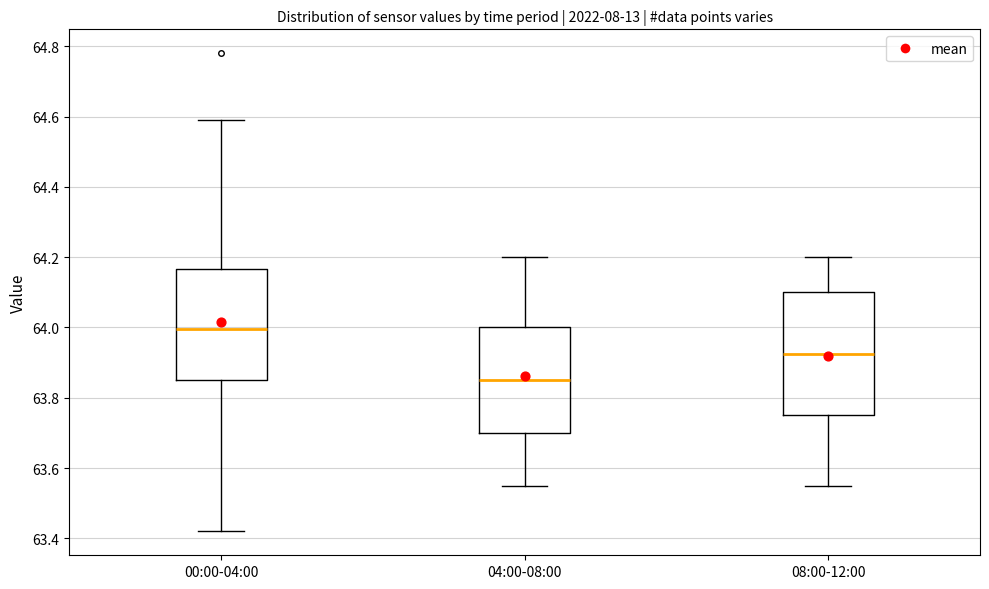

Which box has the highest median line?

00:00-04:00